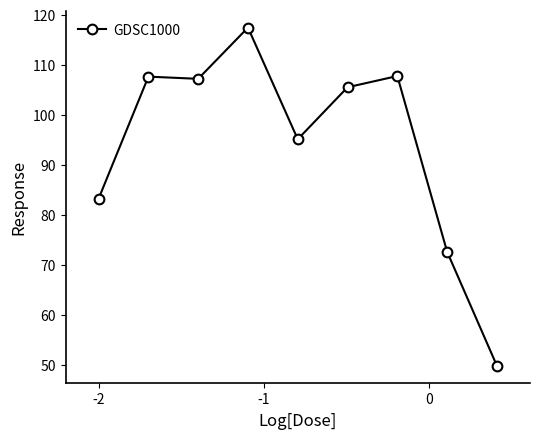

Is this an area chart (filled region under the line)?

No